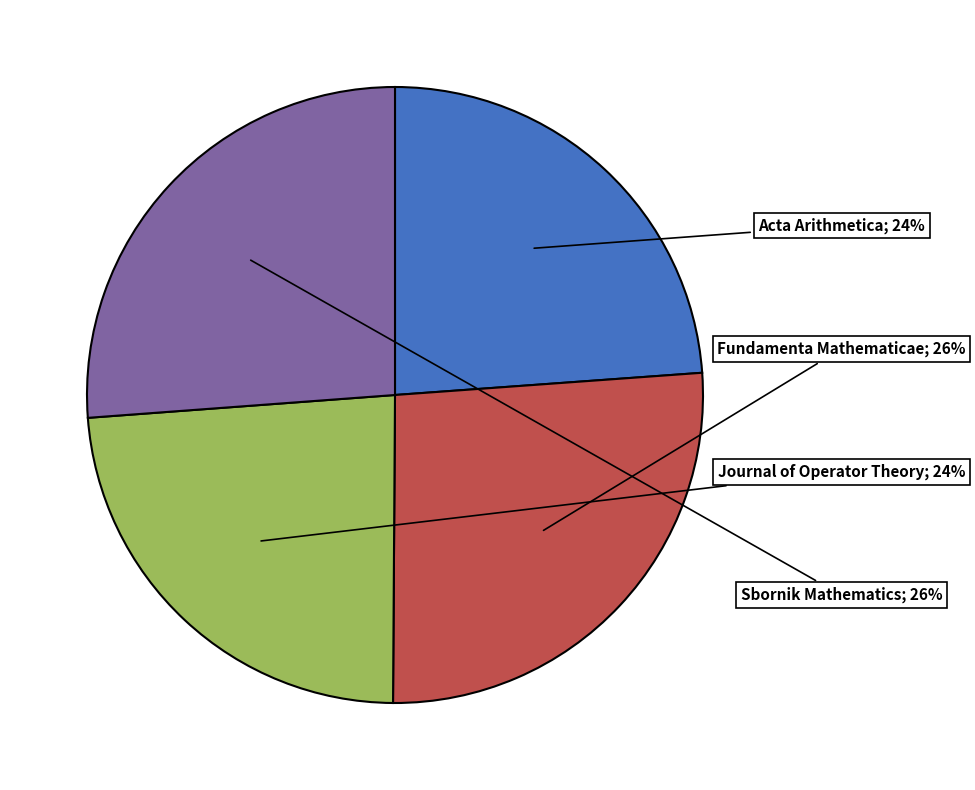

To the nearest percent, what is the average slice percentage?

25%